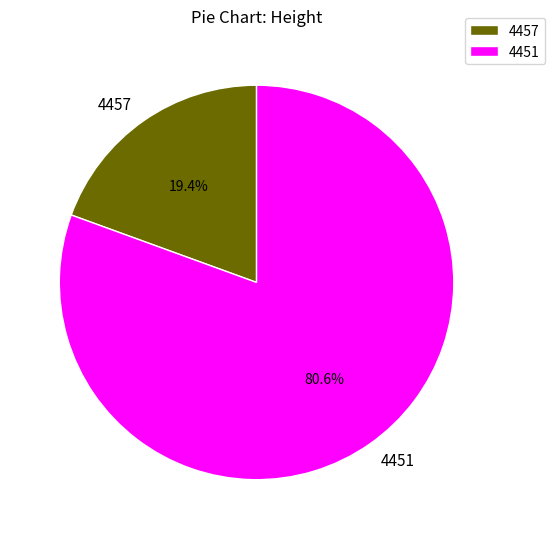

Is it true that 4451 is 86% of the pie?

False